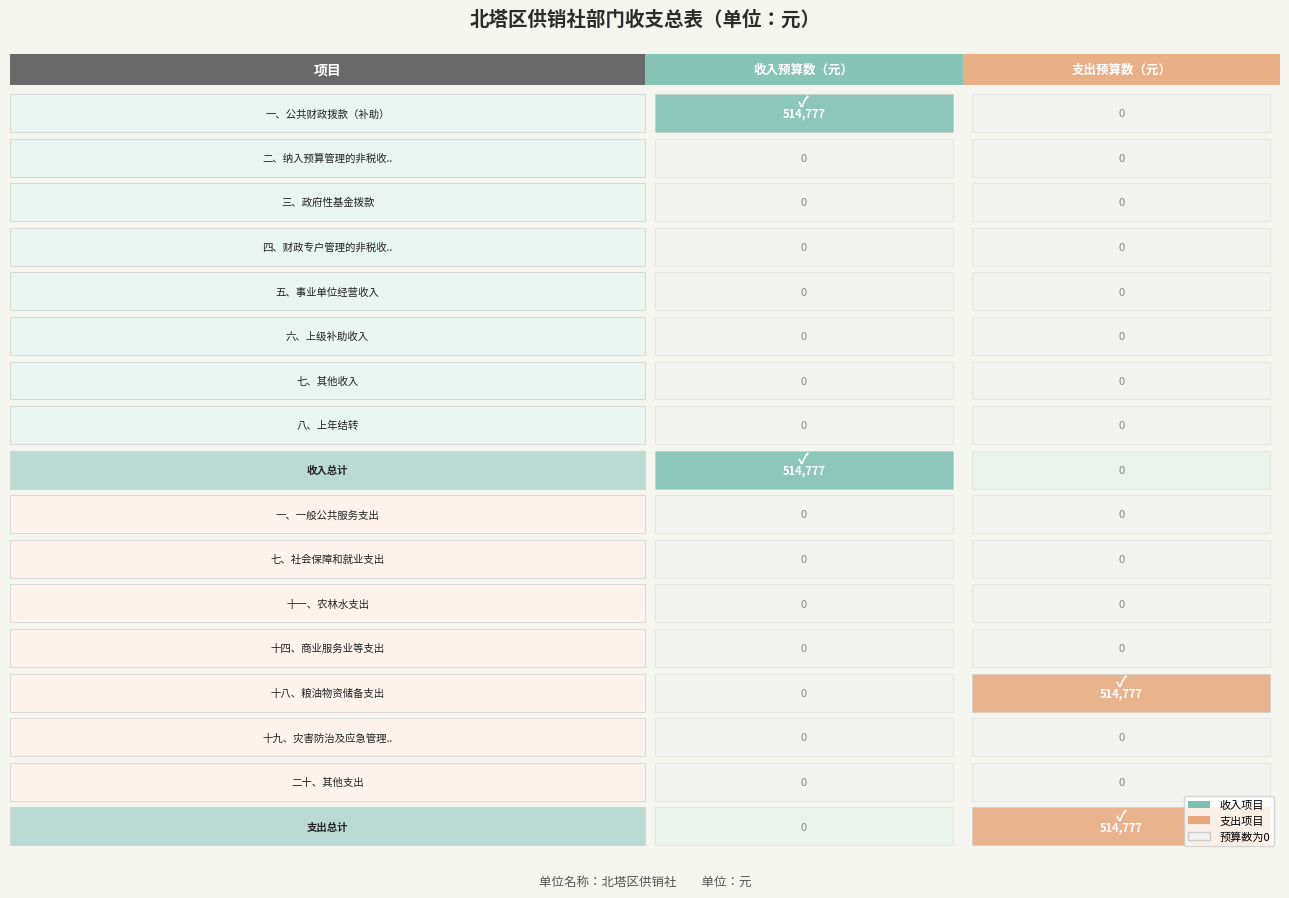

List the series in order of their peak value, lowest first.

二、纳入预算管理的非税收入拨款, 三、政府性基金拨款, 四、财政专户管理的非税收入拨款, 五、事业单位经营收入, 六、上级补助收入, 七、其他收入, 八、上年结转, 一、公共财政拨款（补助）